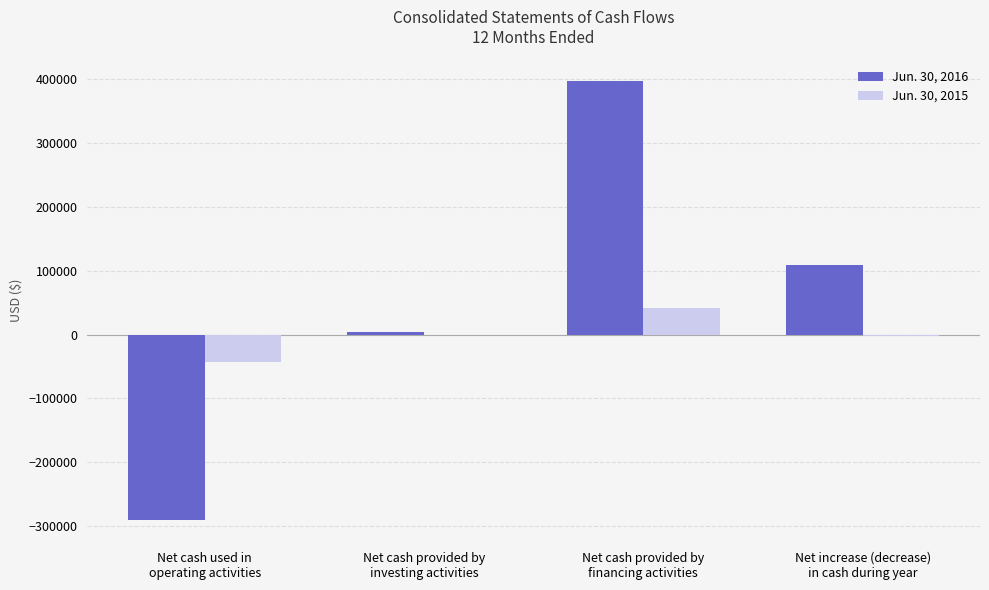

What is the maximum value shown in the chart?

397147